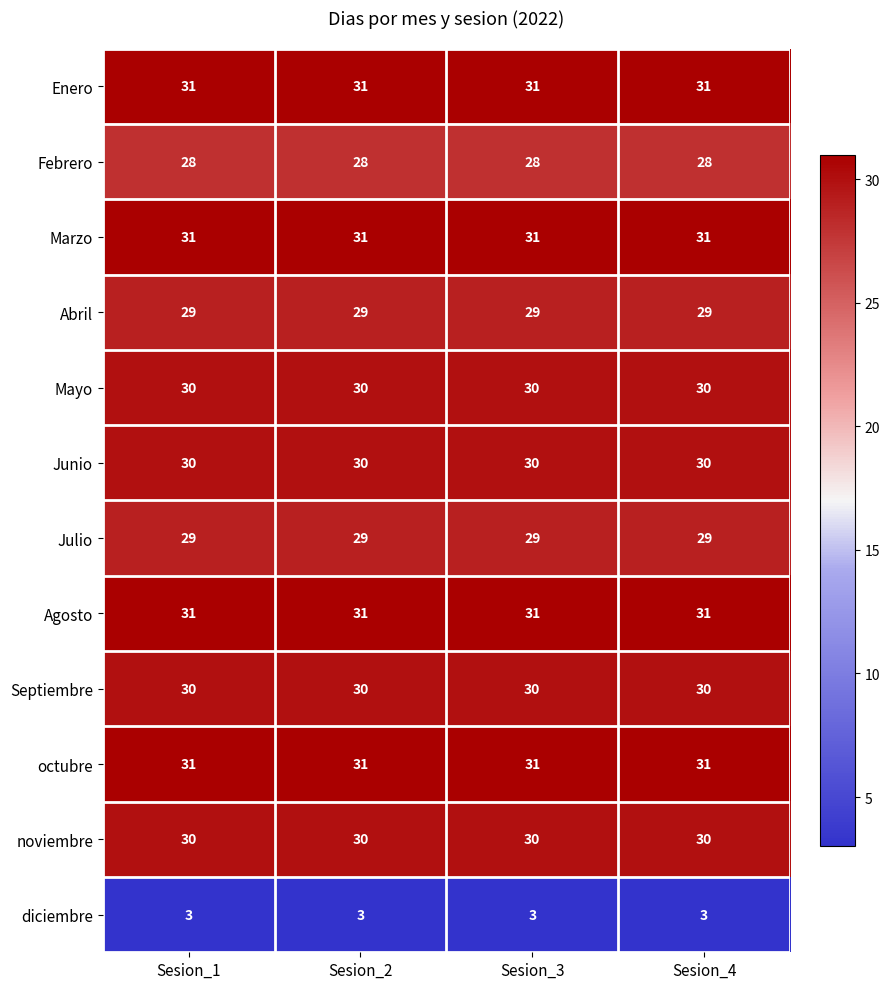

What is the total value across all series at Sesion_4?

333